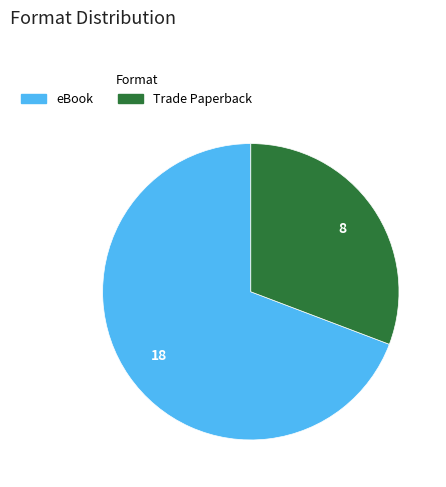

Rank the categories by value from lowest to highest.

Trade Paperback, eBook